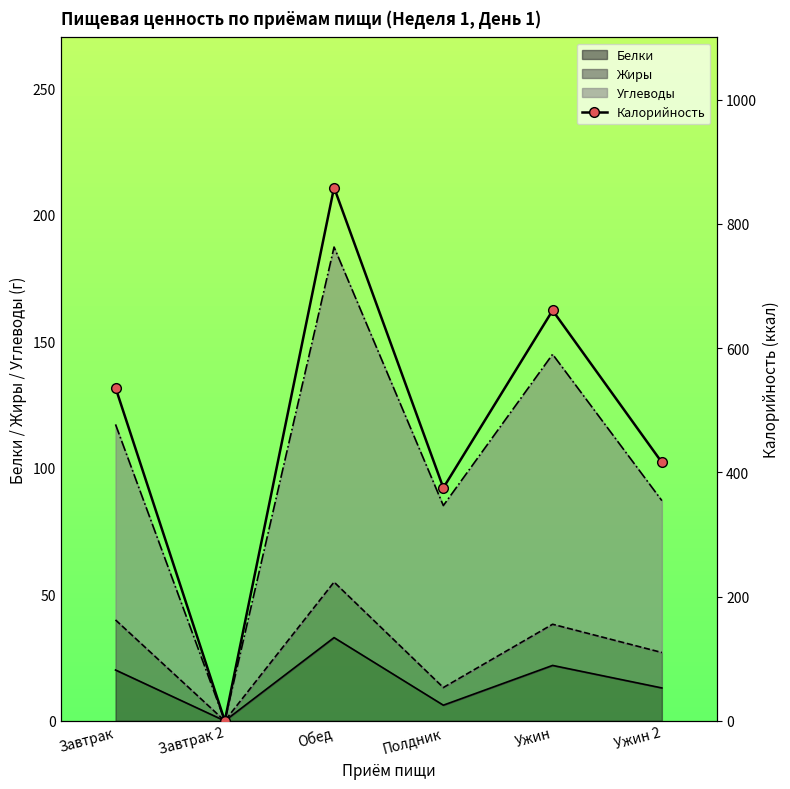

Reading right to left, list all the values displayed in this chart.

416.0	660.6	375.0	858.4	0.0	536.3